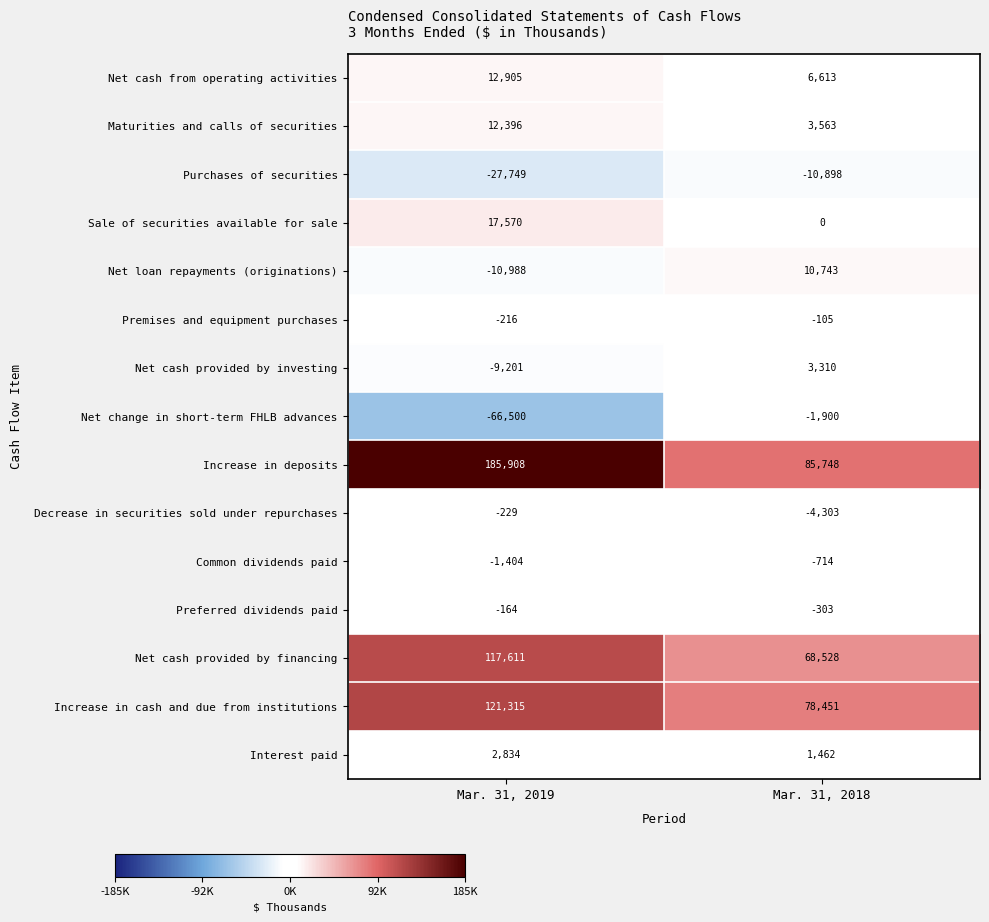

What is the approximate value of Interest paid at Mar. 31, 2019, to the nearest 50?

2850